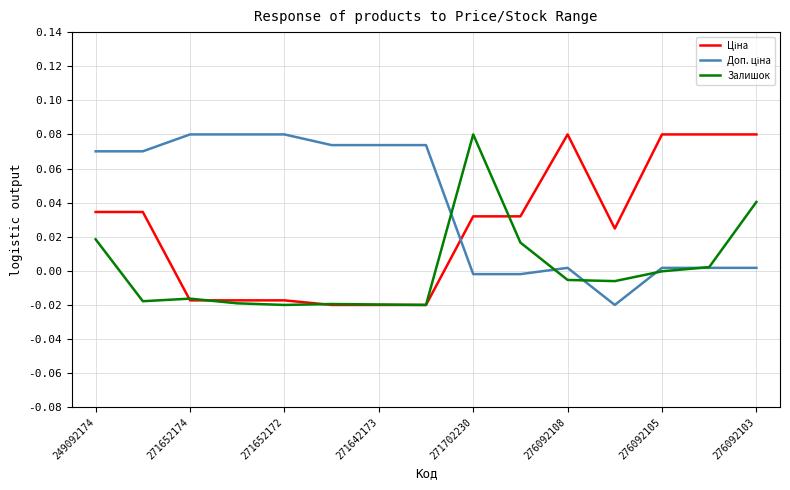

How many lines are shown in the chart?

3